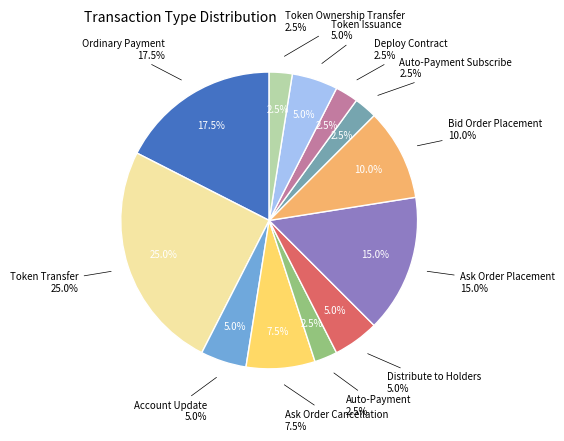

To the nearest percent, what is the combined percentage of Account Update and Bid Order Placement?

15%